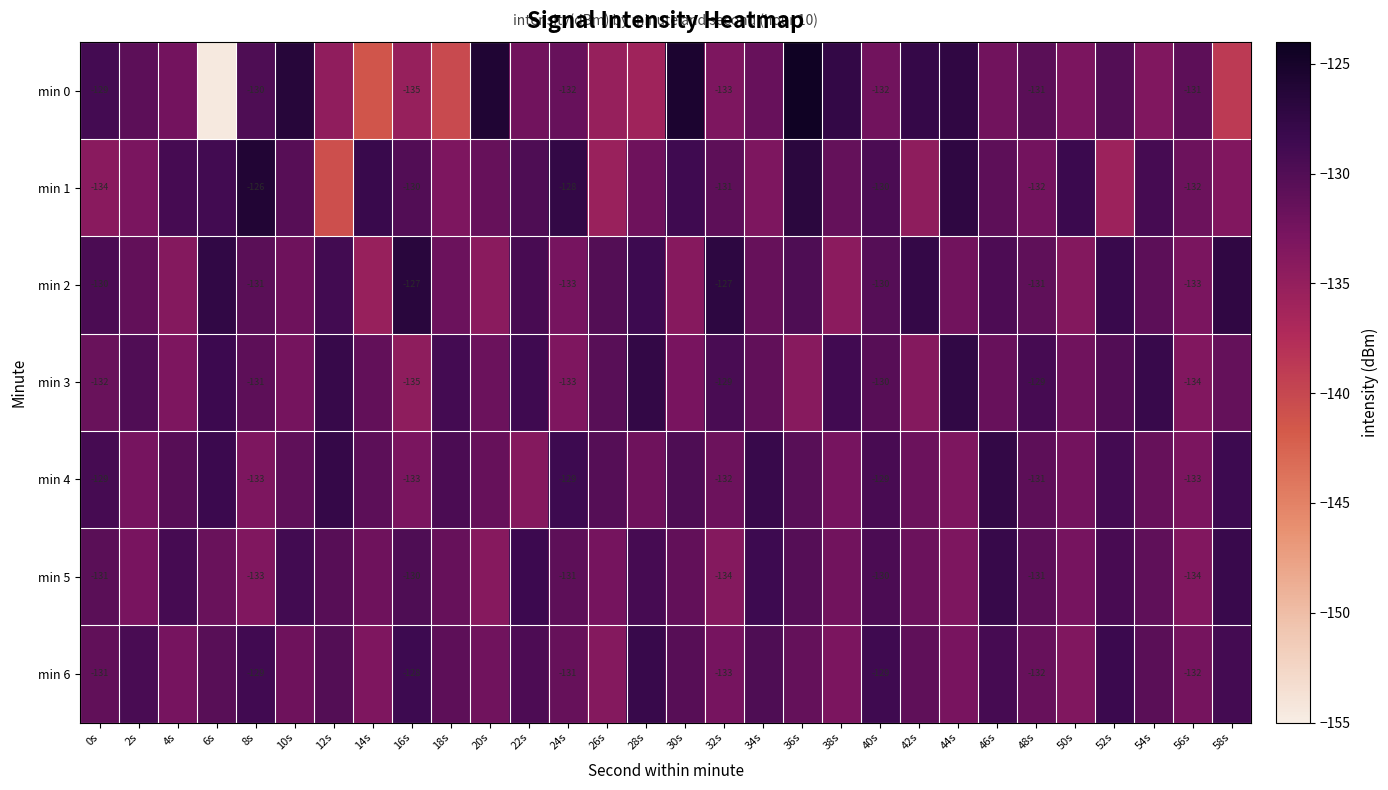

What is the maximum value for min 2?

-126.7